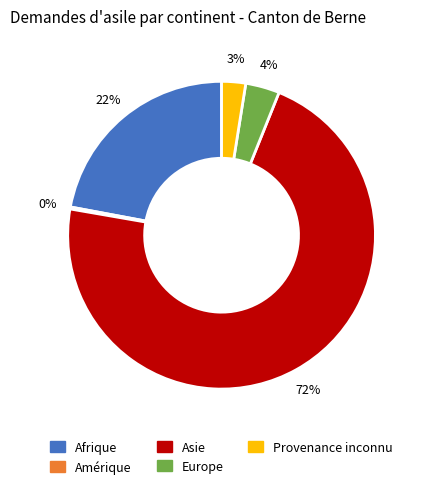

Does any single category account for the majority?

Yes